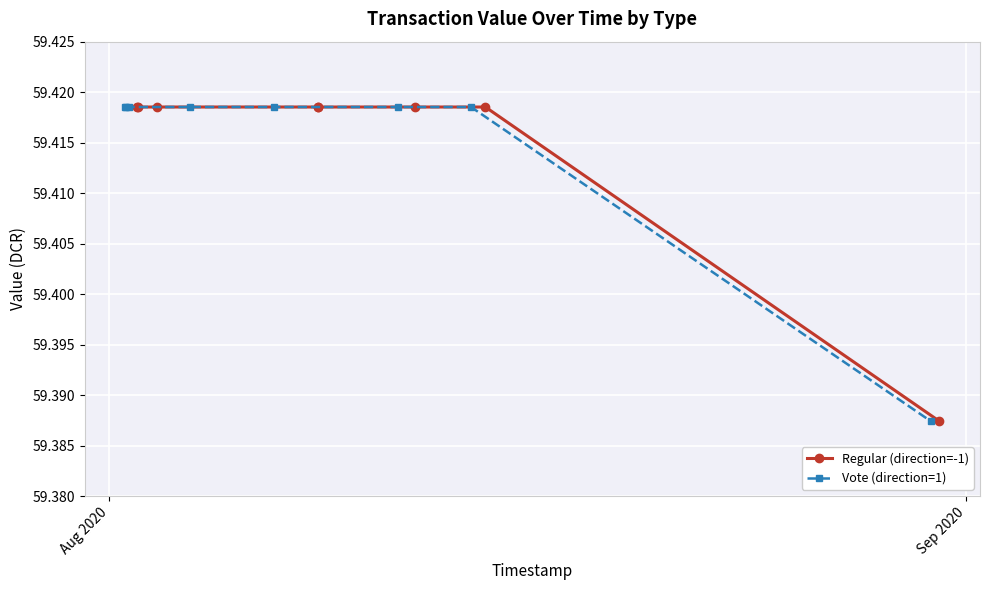

Count the Regular (direction=-1) values in the range 59 to 60.

8